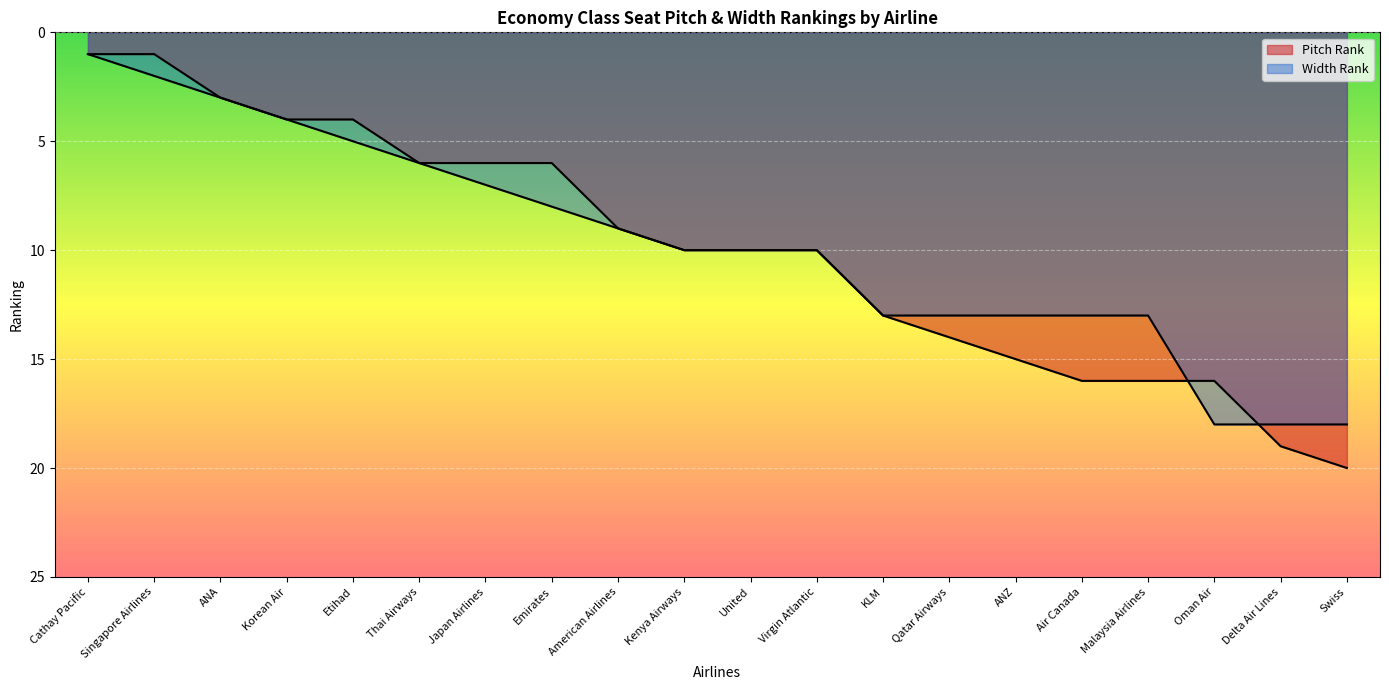

Which series has the largest range (max minus min)?

Pitch Rank